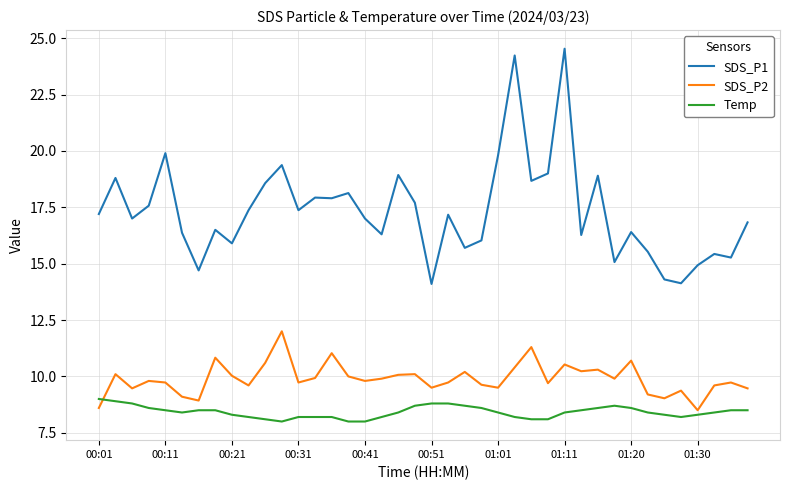

What is the maximum value shown in the chart?

24.5